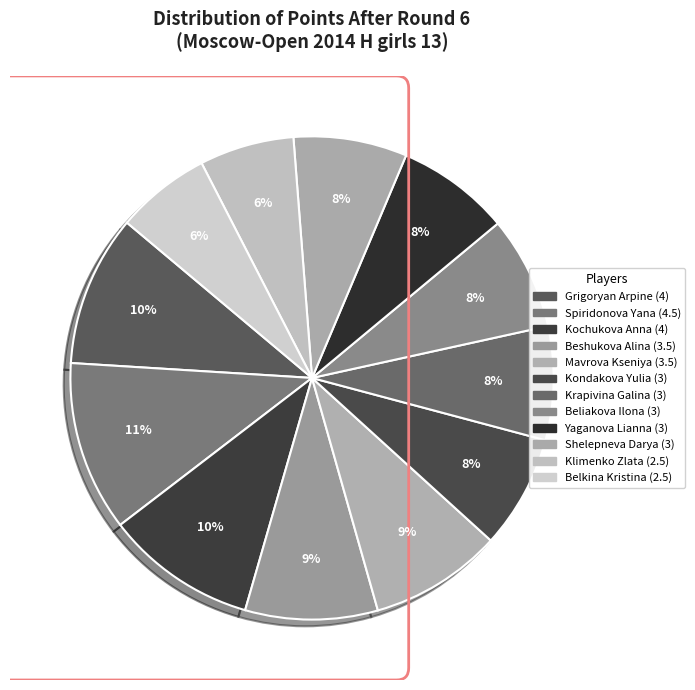

What is the largest slice in the pie chart?

Spiridonova Yana